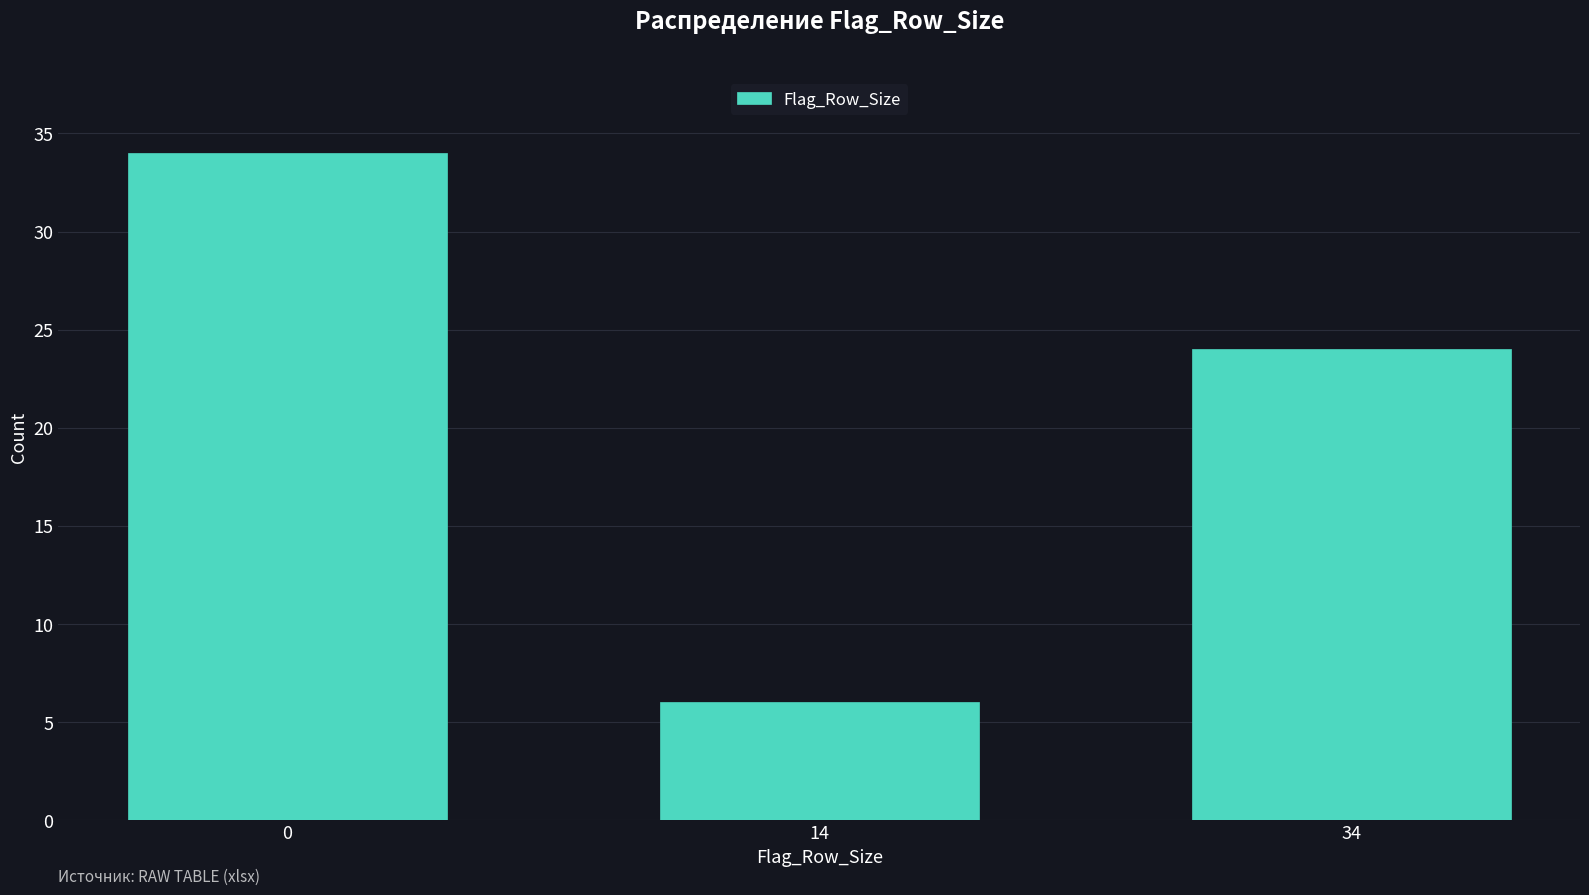

Reading right to left, extract all data points from this chart.

24	6	34